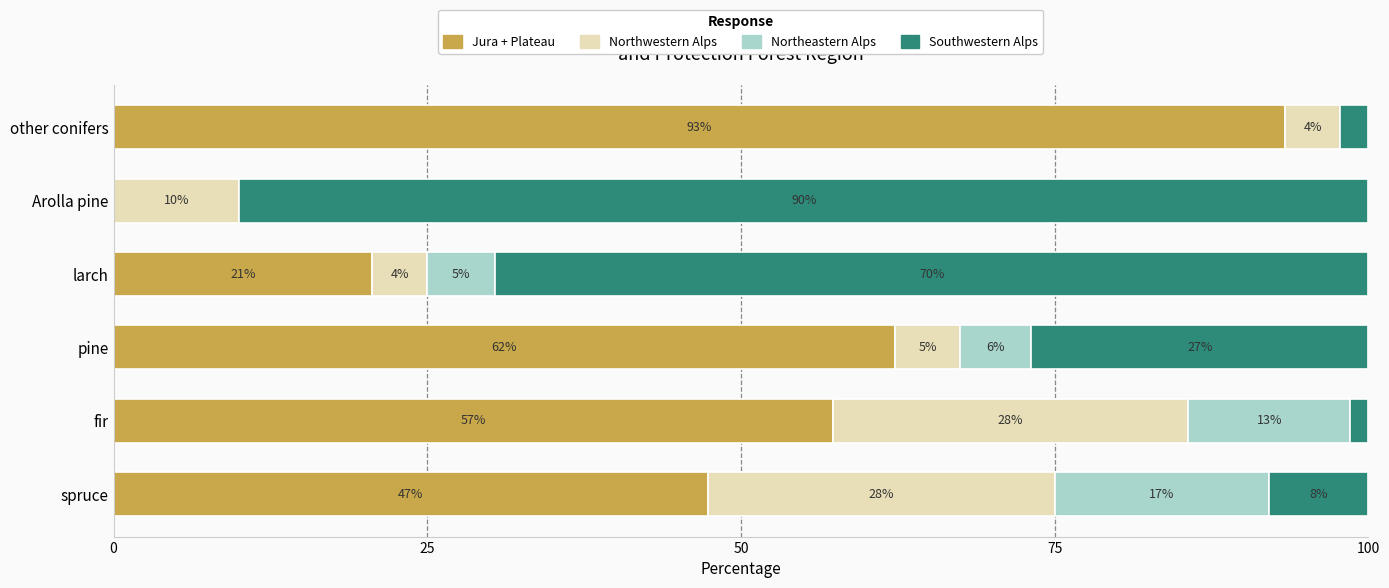

What are all the series names shown in the legend?

Jura + Plateau, Northwestern Alps, Northeastern Alps, Southwestern Alps